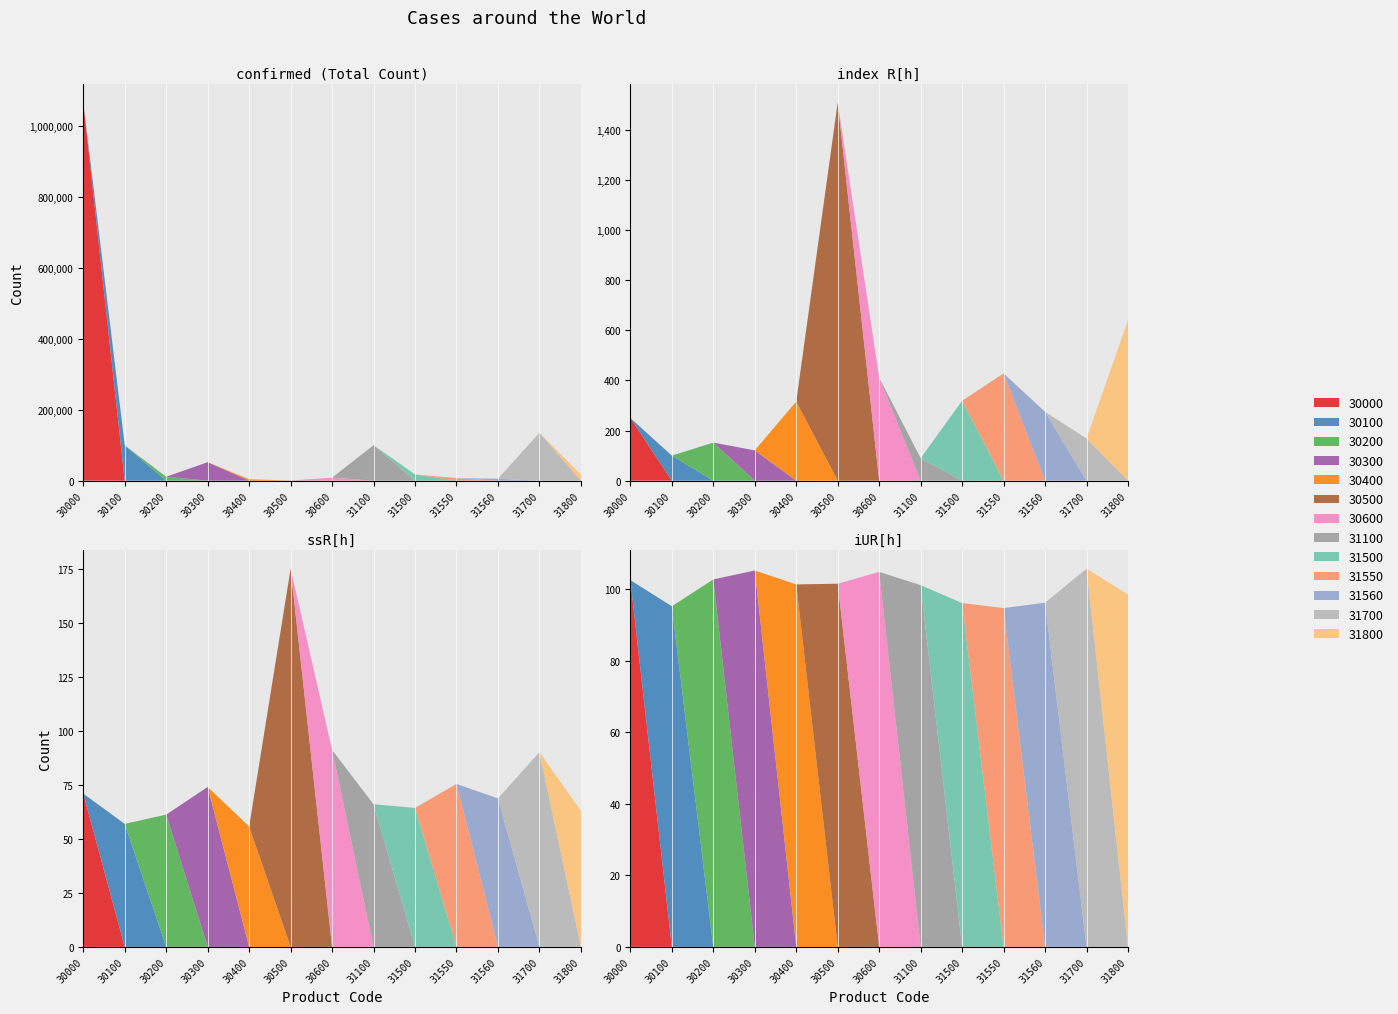

Reading right to left, extract all data points from this chart.

Total Count: 16946.0	135050.0	5401.0	7038.0	17520.0	99919.0	8404.0	280.0	3960.0	51994.0	10999.0	99436.0	1065587.0
Index(R[h]): 641.0	168.0	275.0	428.0	319.0	90.0	411.0	1510.0	316.0	121.0	152.0	100.0	250.0
ssR[h]: 63.0	90.1	68.7	75.4	64.3	66.0	91.1	175.0	55.7	74.0	61.2	56.9	70.9
iUR[h]: 98.5	105.7	96.2	94.7	96.1	101.1	104.8	101.5	101.3	105.2	102.7	95.2	102.5